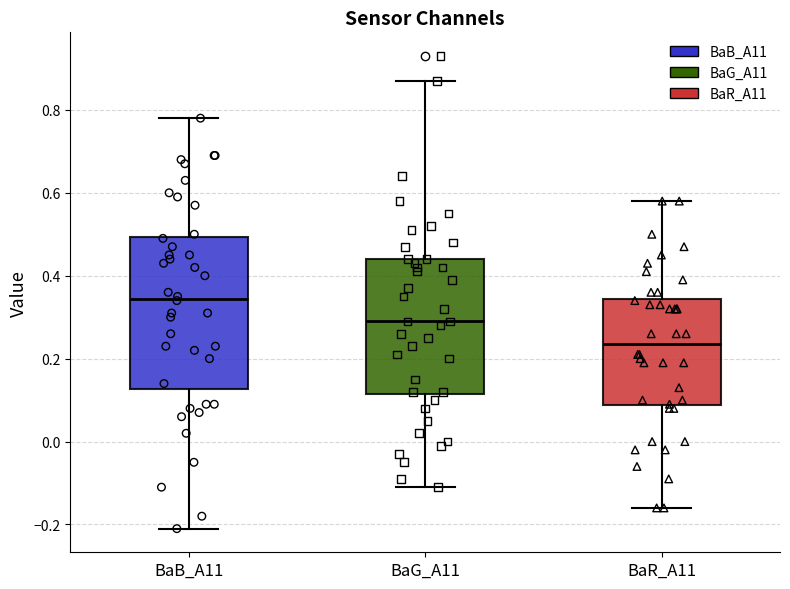

Reading left to right, transcribe this box plot: for each box, give where its median line is, the range the box spans, and where its two whiskers end, as read against the y-axis. The values are not printed on the chart, so give them approximately, as read against the axis.

BaB_A11: median 0.34, box 0.12 to 0.50, whiskers -0.20 to 0.78
BaG_A11: median 0.30, box 0.12 to 0.44, whiskers -0.10 to 0.88
BaR_A11: median 0.24, box 0.08 to 0.34, whiskers -0.16 to 0.58